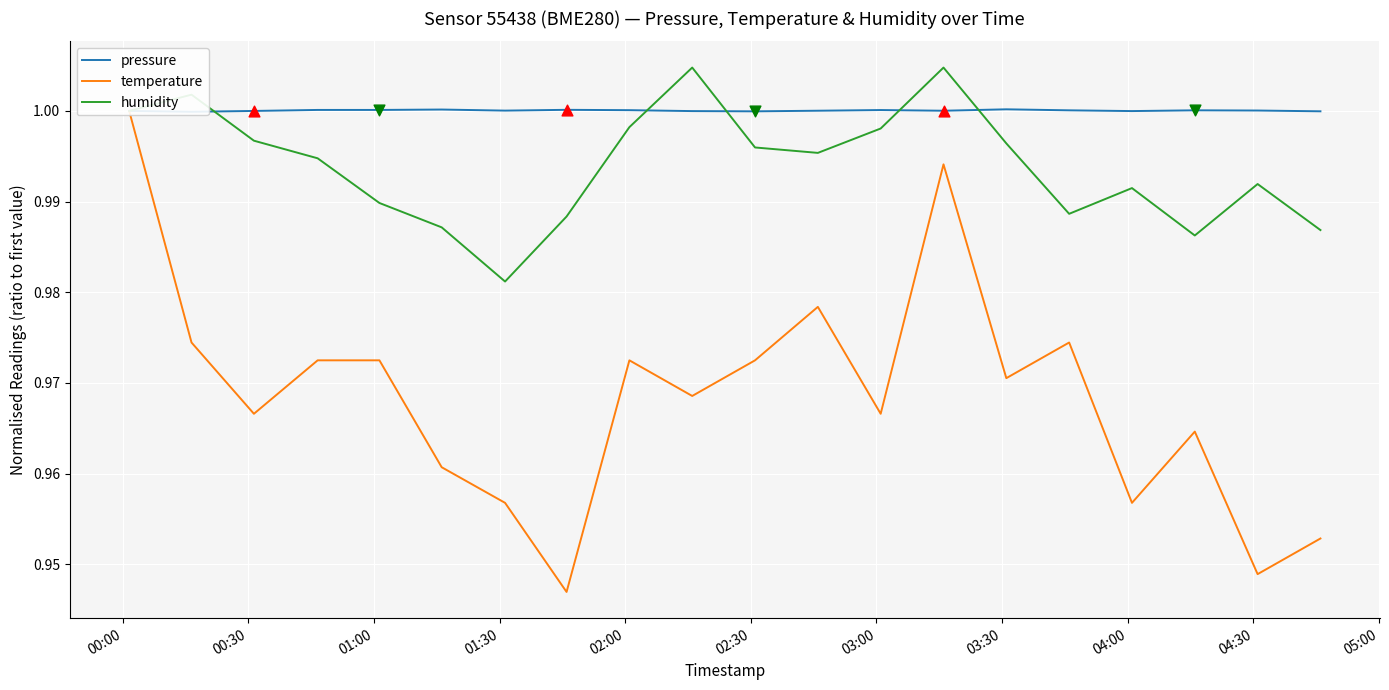

Which series has the largest total across all categories?

pressure